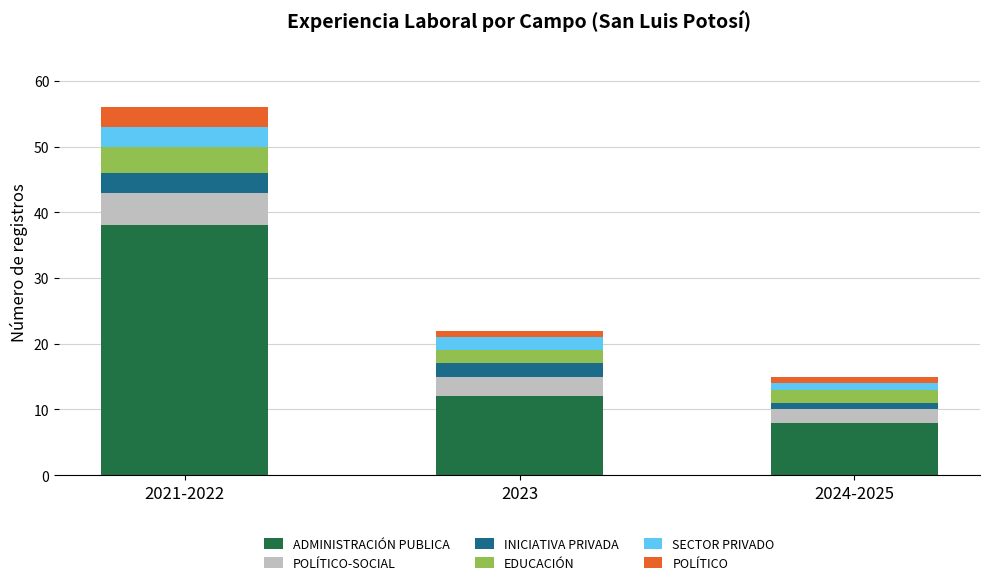

True or false: ADMINISTRACIÓN PUBLICA has a value of 12 at 2023.

True